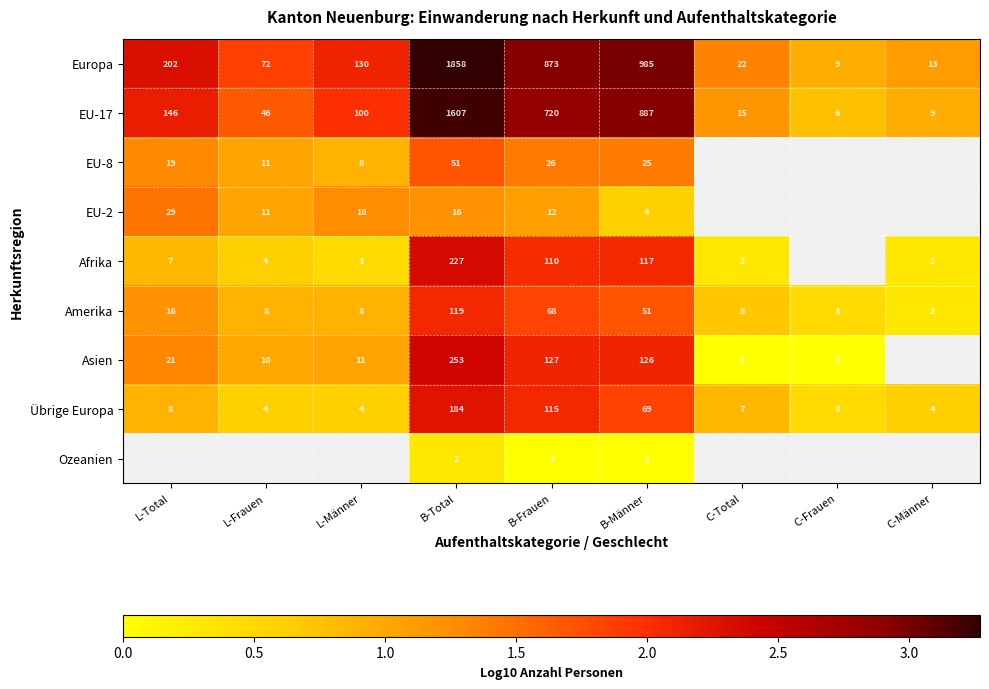

Which has a higher value, C-Total or L-Frauen?

L-Frauen